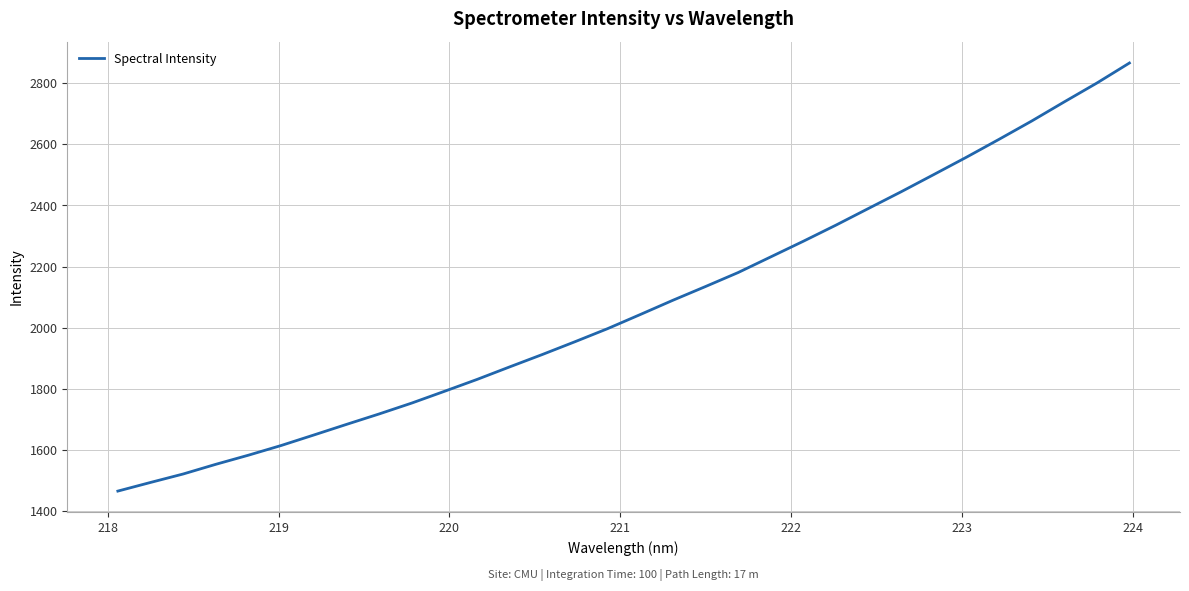

What is the difference between the maximum and minimum values?

1401.0